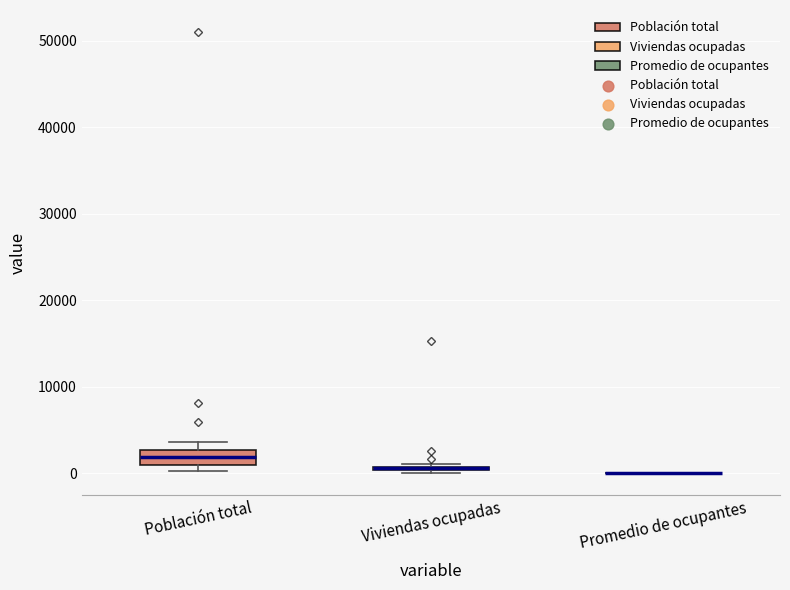

Where is the lower edge of the box for Viviendas ocupadas on the y-axis? The values are not printed on the chart, so give them approximately, as read against the axis.

0